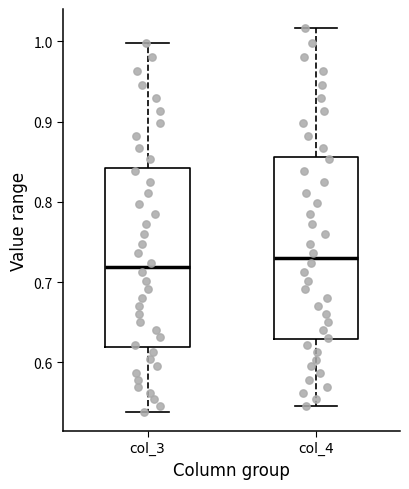

Reading left to right, transcribe this box plot: for each box, give where its median line is, the range the box spans, and where its two whiskers end, as read against the y-axis. The values are not printed on the chart, so give them approximately, as read against the axis.

col_3: median 0.72, box 0.62 to 0.84, whiskers 0.54 to 1.00
col_4: median 0.73, box 0.63 to 0.86, whiskers 0.55 to 1.02